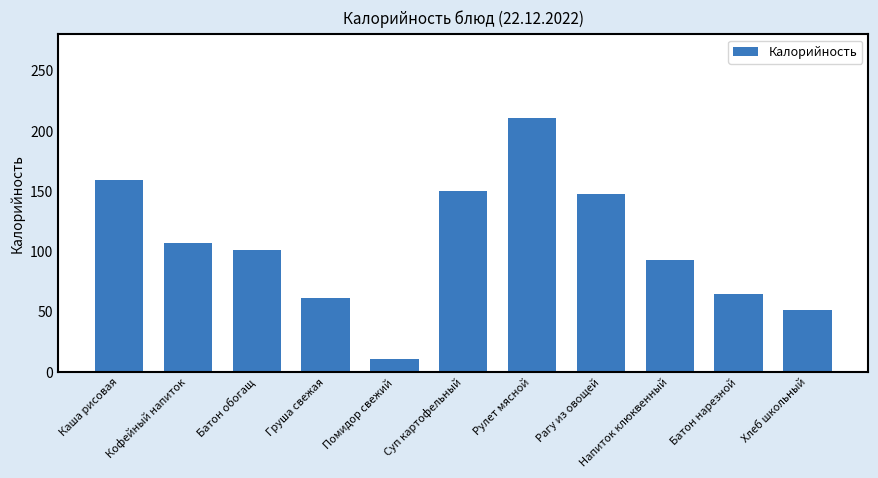

How many data points does each series have?

11